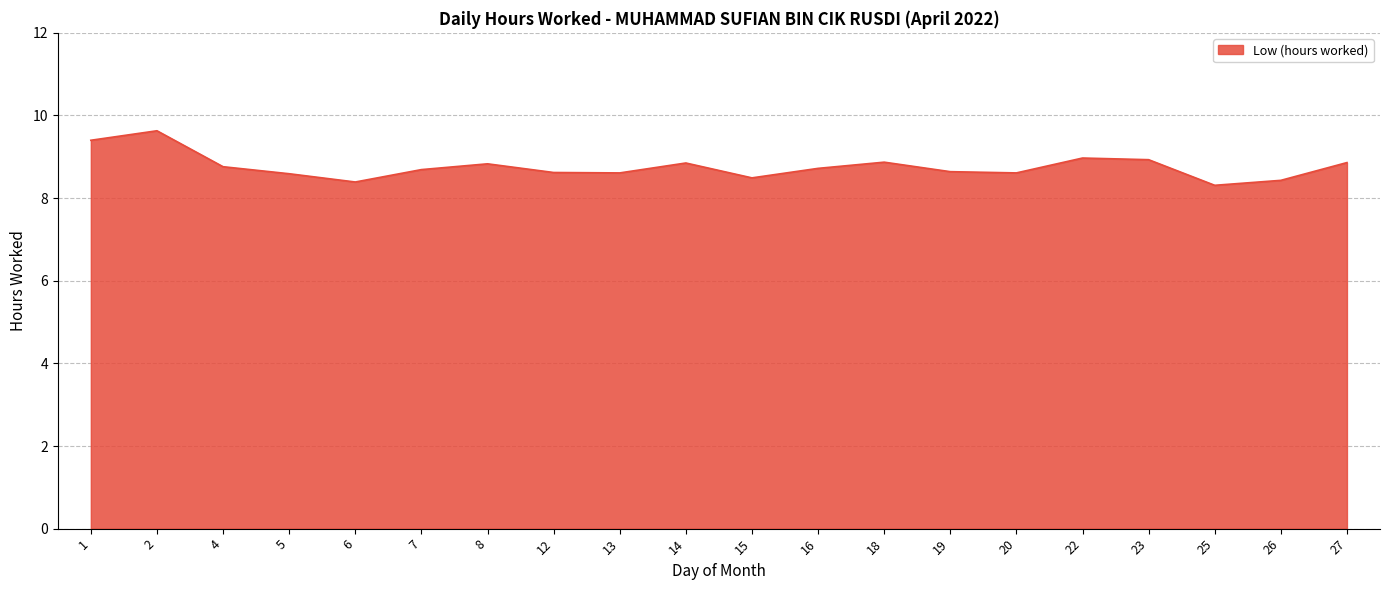

What is the smallest value displayed?

8.3